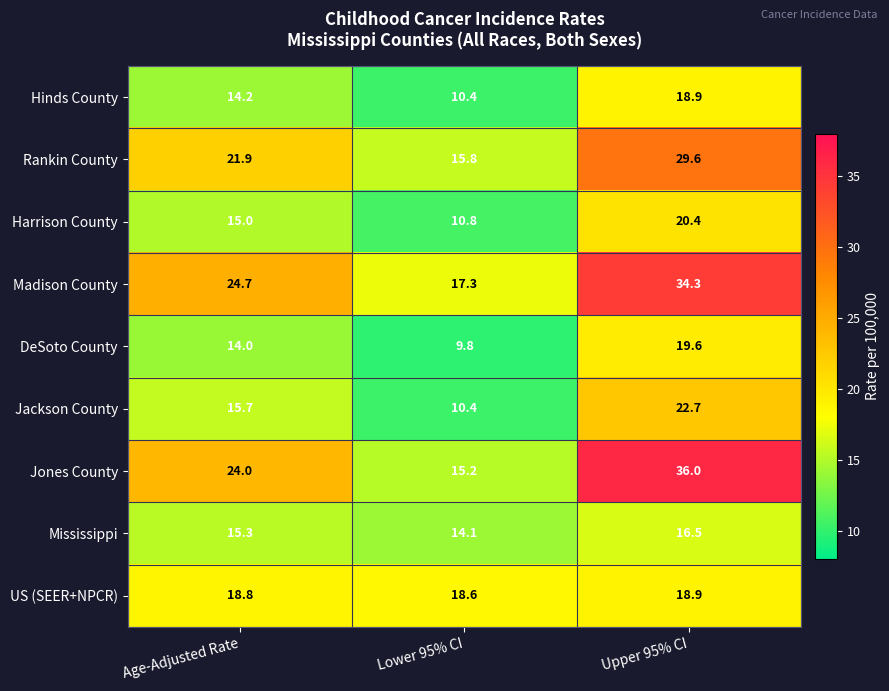

The value of Mississippi at Age-Adjusted Rate is 15.3. True or false?

True